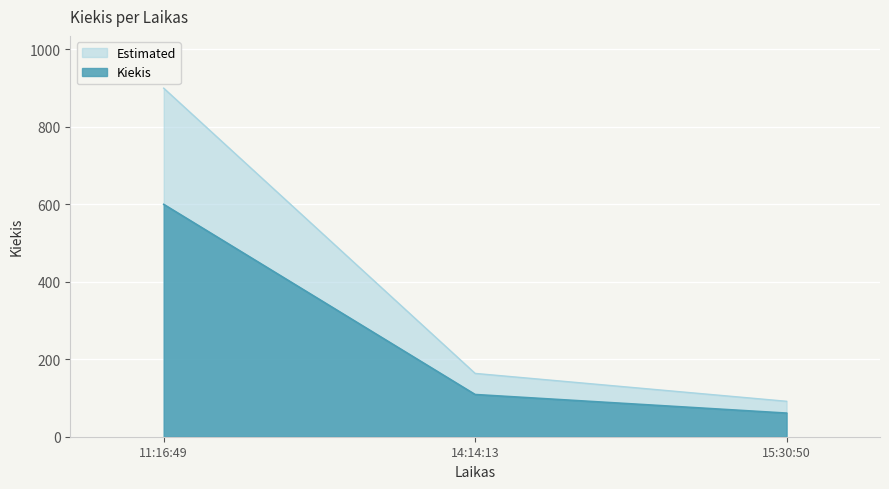

What is the smallest value displayed?

61.0